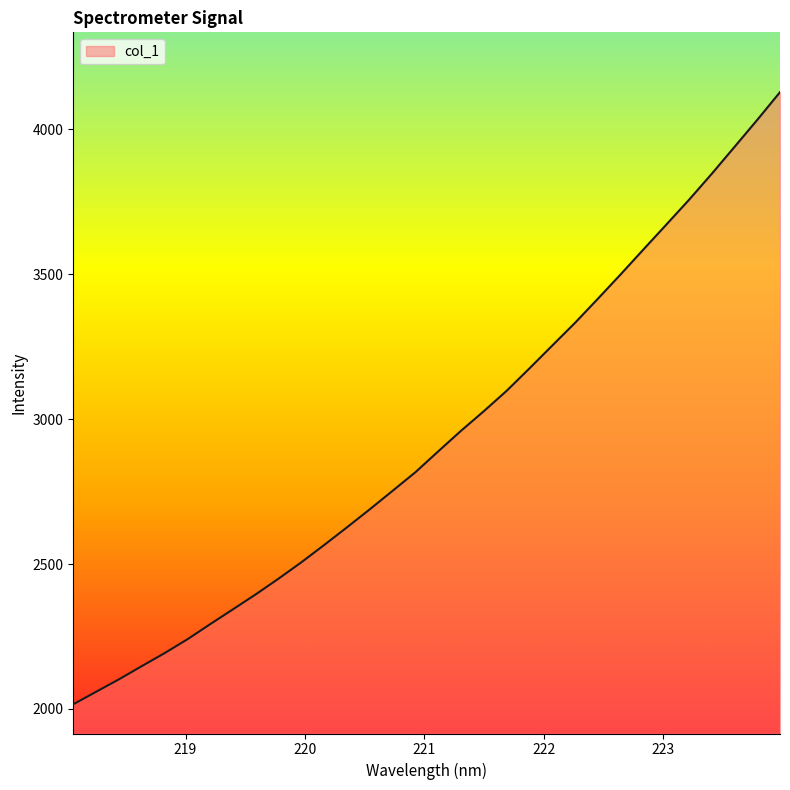

What is the minimum value shown in the chart?

2016.3